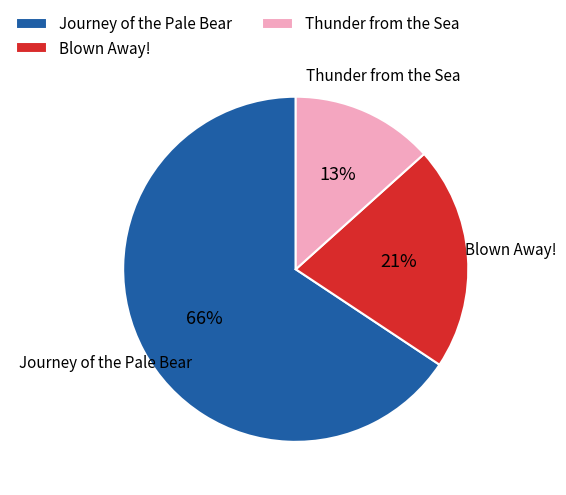

Between Blown Away! and Journey of the Pale Bear, which is larger?

Journey of the Pale Bear